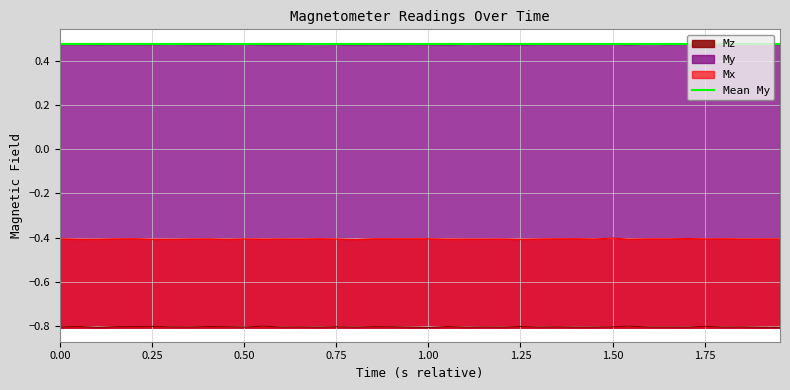

True or false: Mx and Mz cross at least once.

False